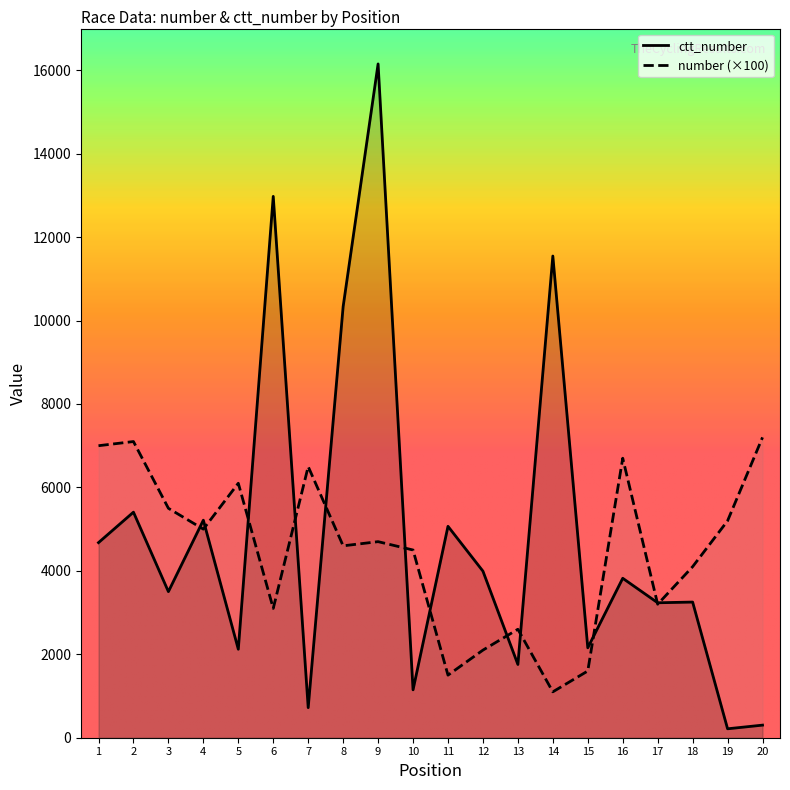

Which series has the widest spread of values?

ctt_number